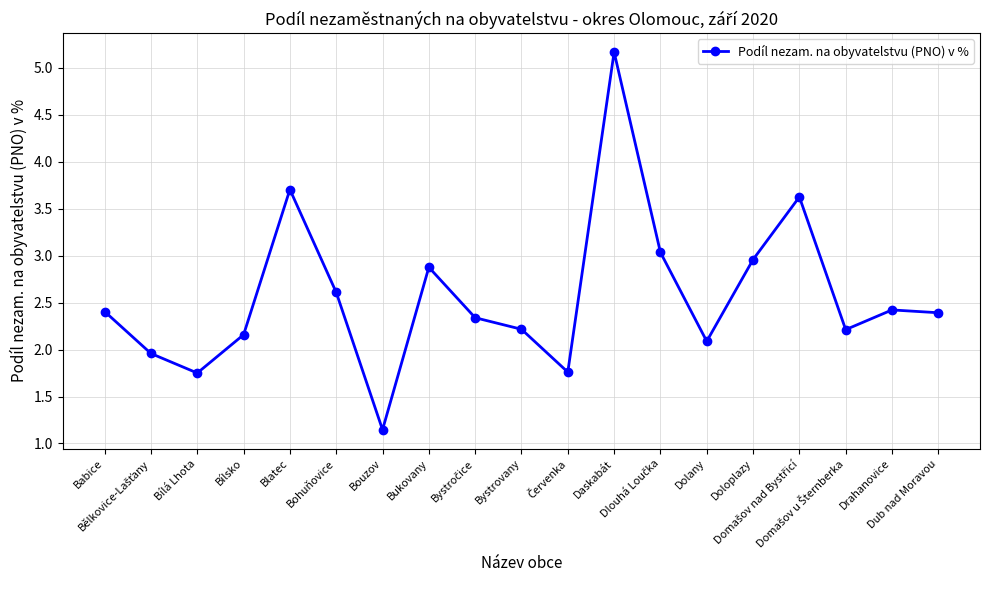

Where does the data first go above 2?

Babice